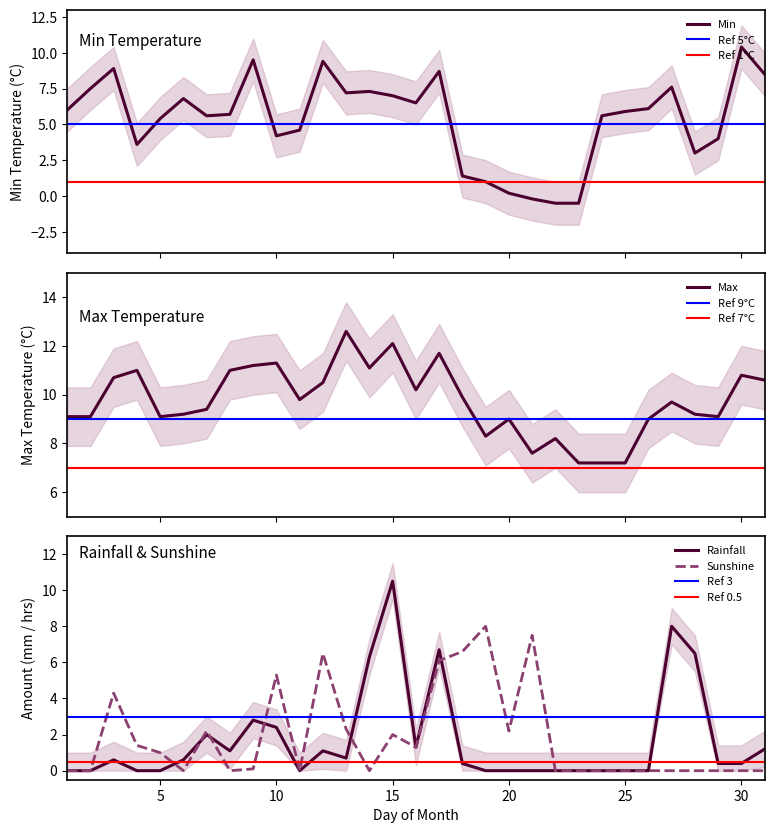

Which label corresponds to the largest value in the chart?

13